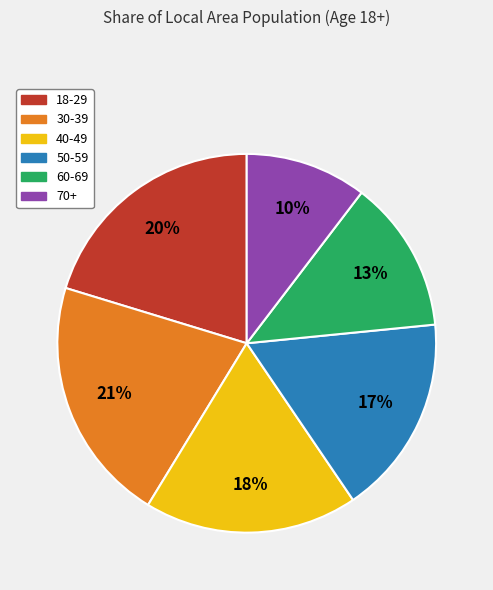

How many segments does this pie chart have?

6